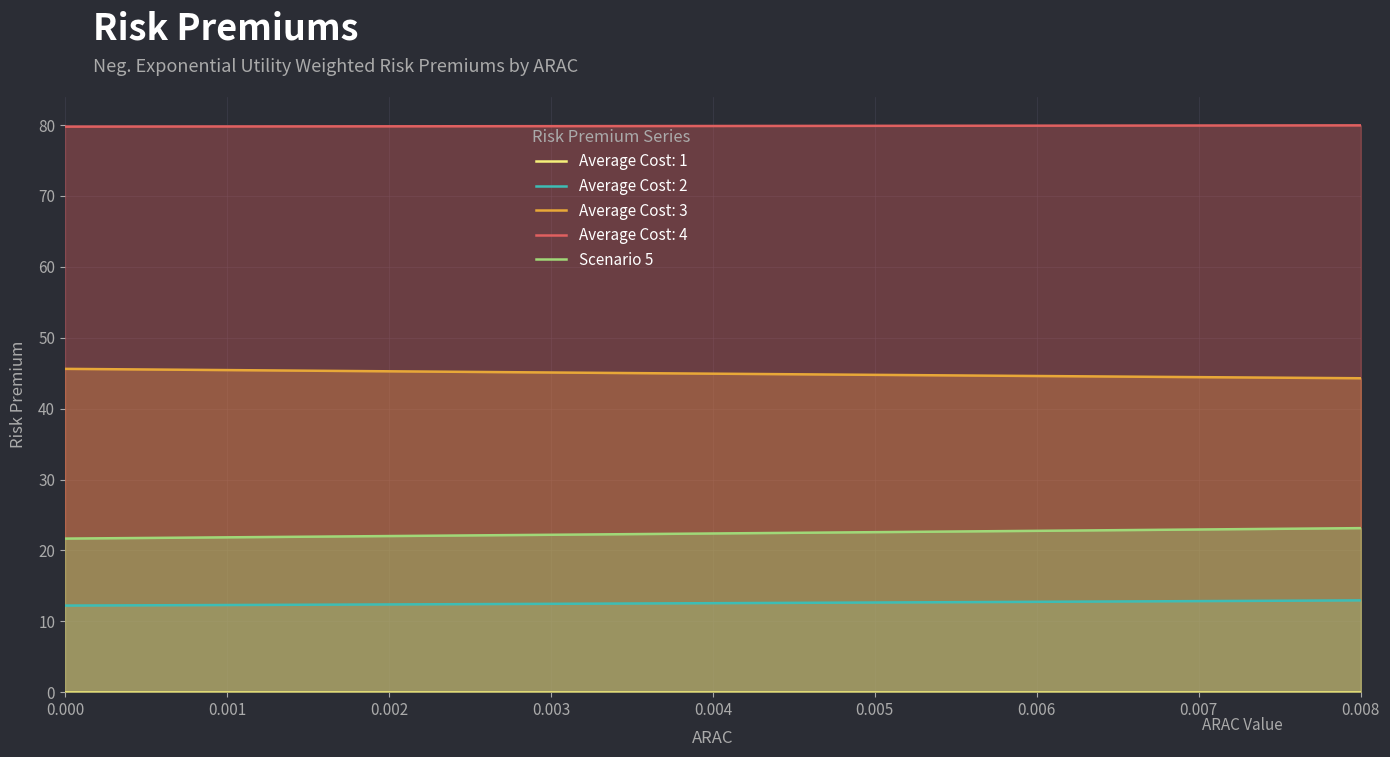

The value of Average Cost: 4 at 0.008 is 80.0. True or false?

True